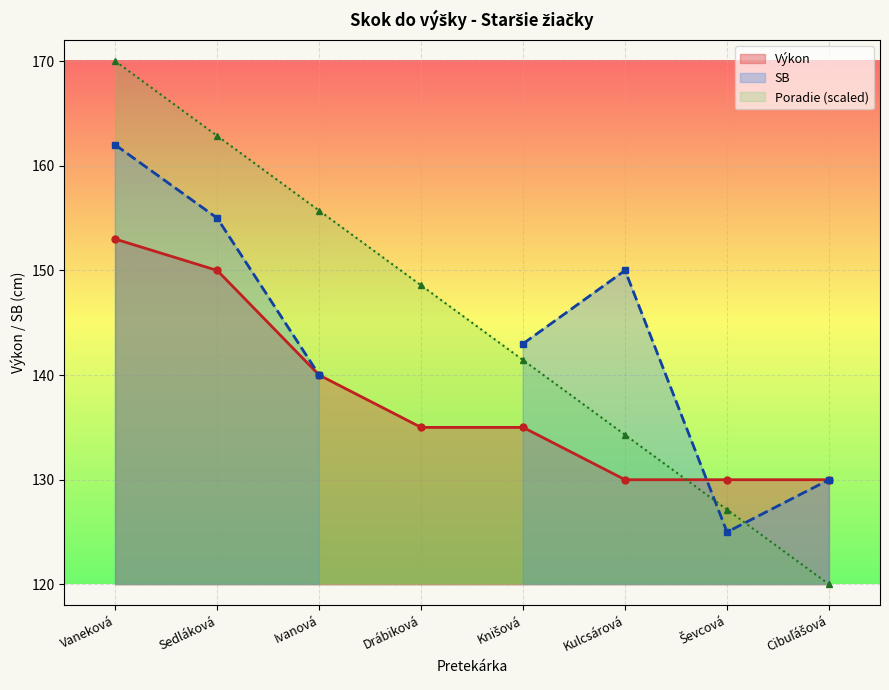

Where does the Poradie series first go above 148?

Vaneková